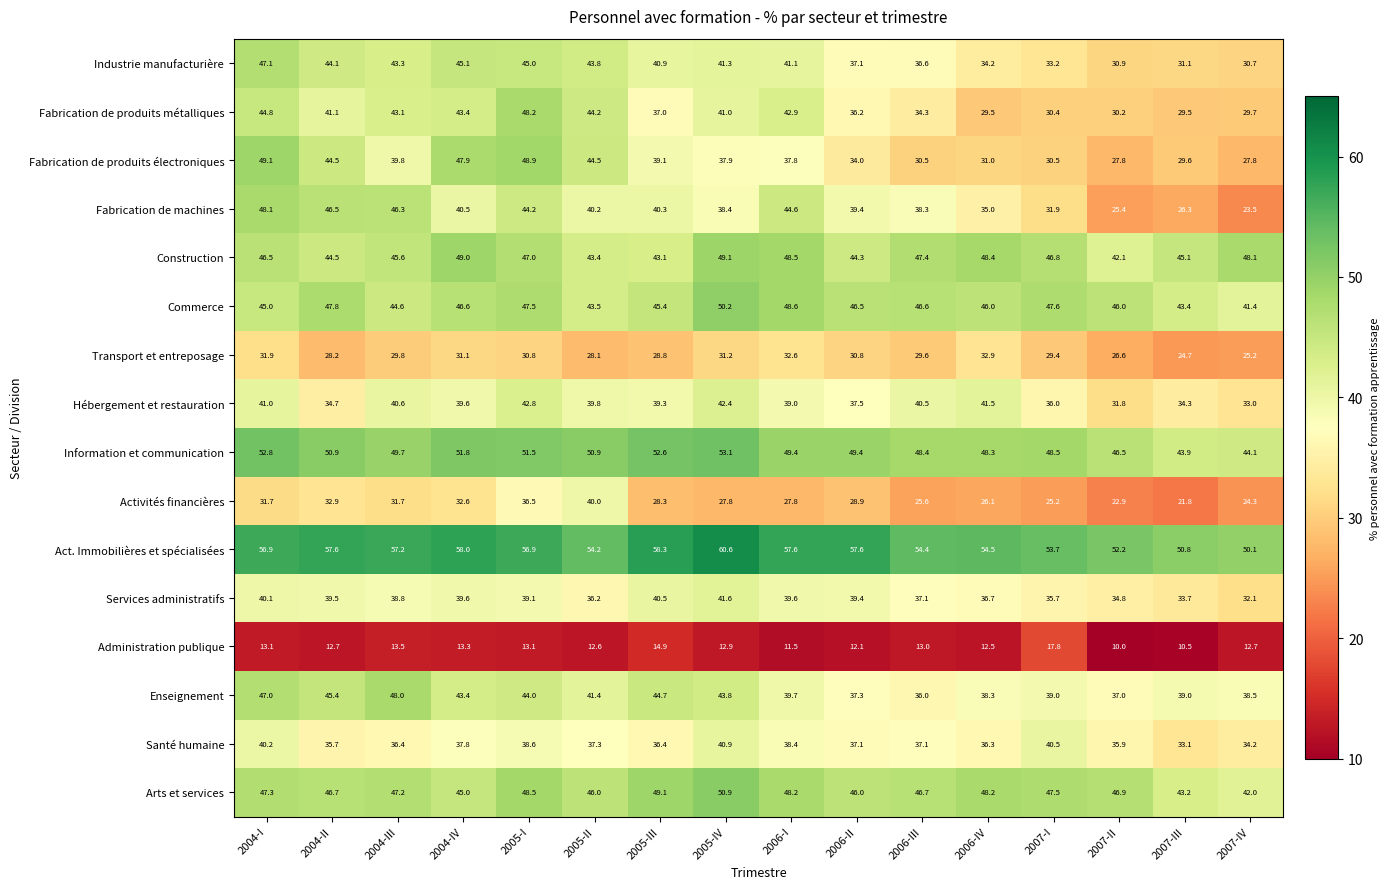

The Enseignement series shows 63.8 at 2006-IV. True or false?

False